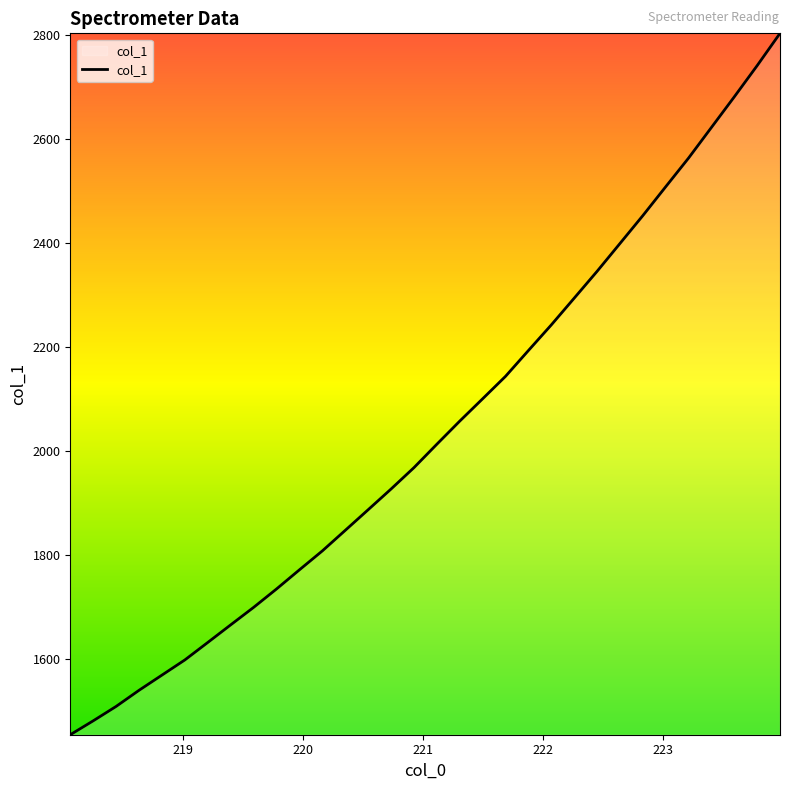

What is the maximum value shown in the chart?

2803.6